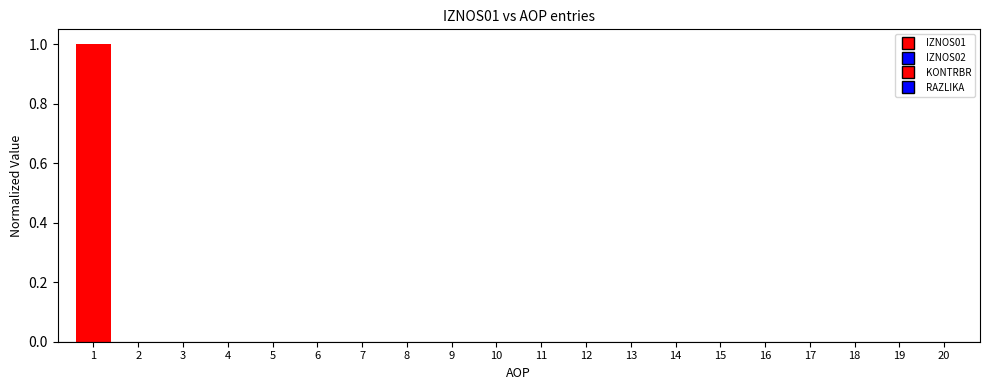

How many data points does each series have?

20